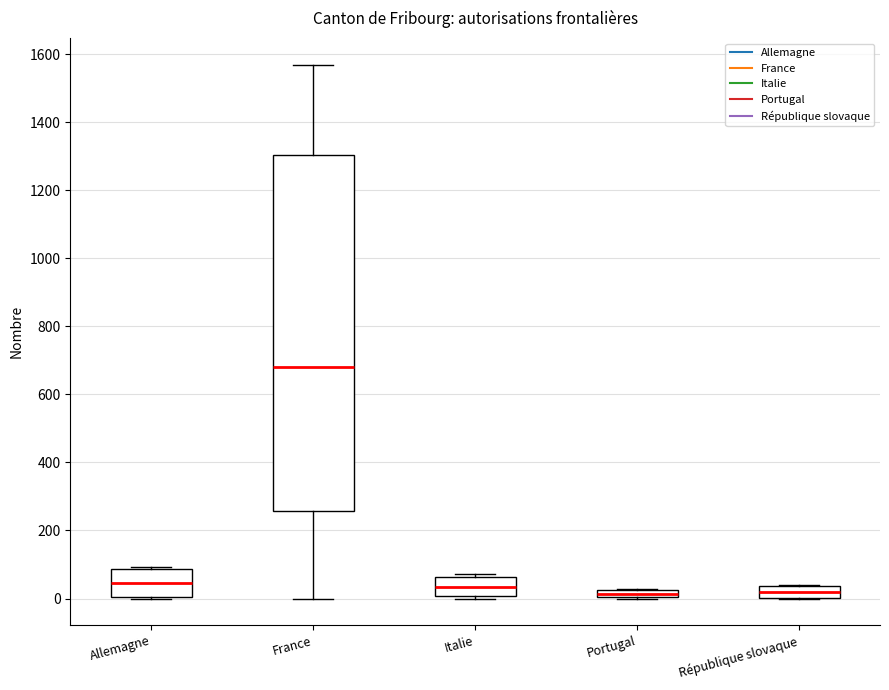

Where does the lower whisker of the box for France end on the y-axis? The values are not printed on the chart, so give them approximately, as read against the axis.

0